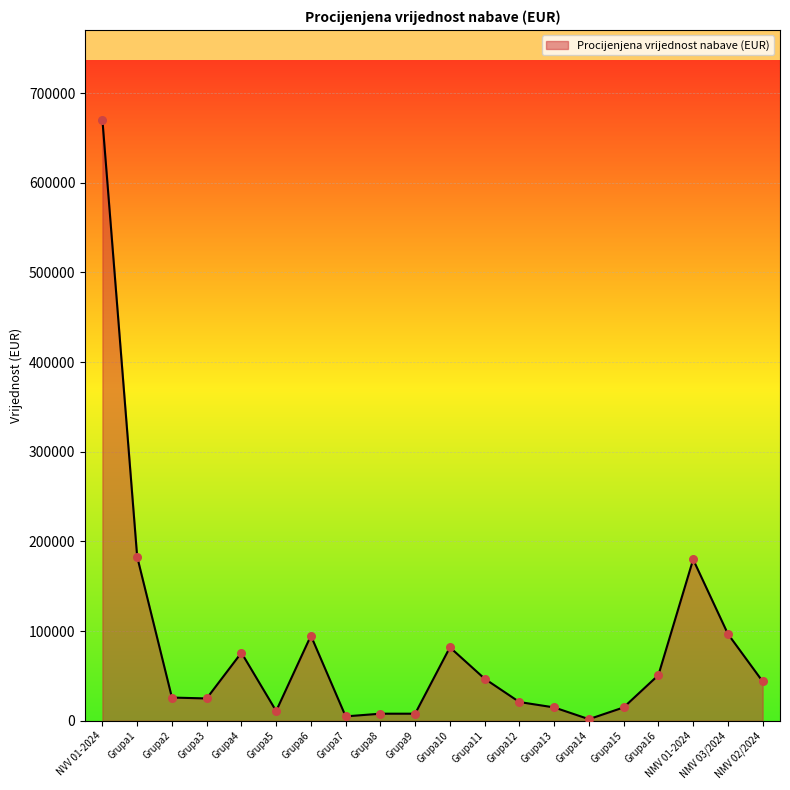

What is the change in value from Grupa8 to Grupa12?

+13000